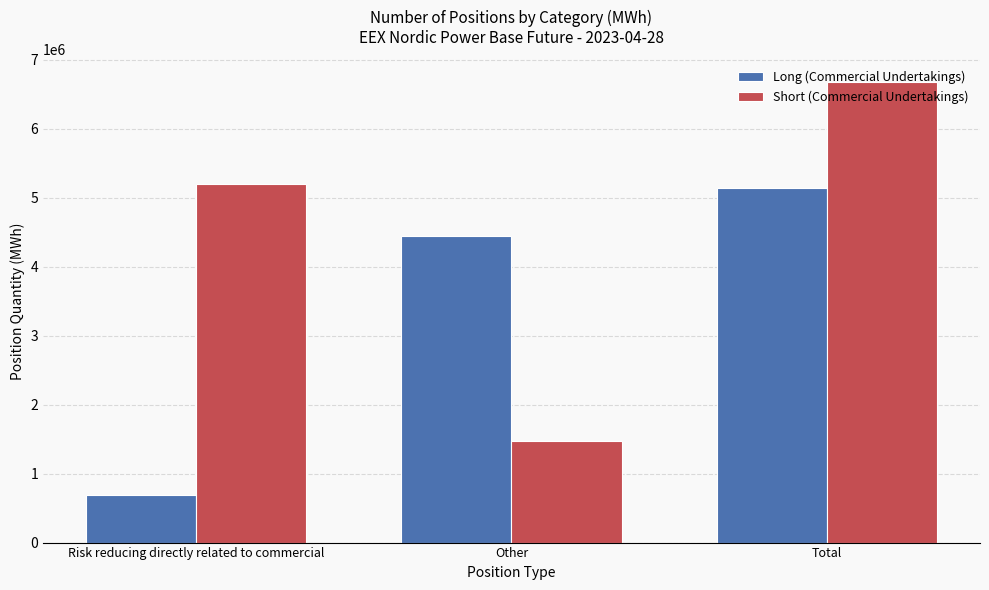

What is the total value across all series at Risk reducing directly related to commercial?

5897025